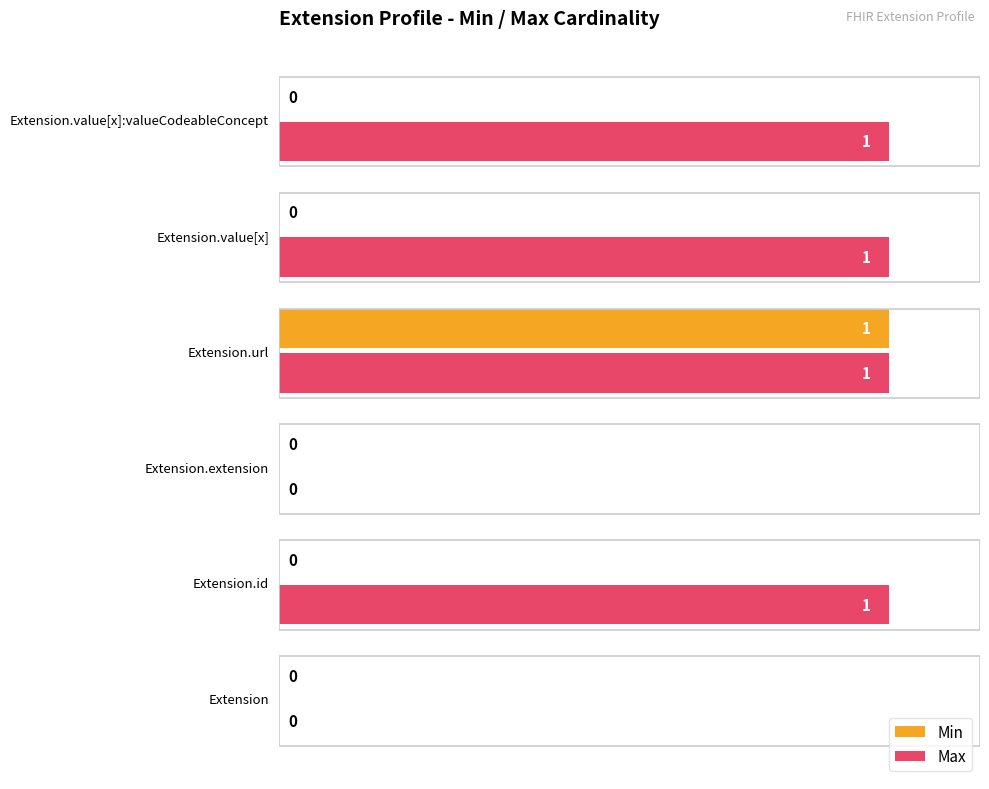

Between Extension.extension and Extension.value[x]:valueCodeableConcept, which series saw the biggest shift?

Max